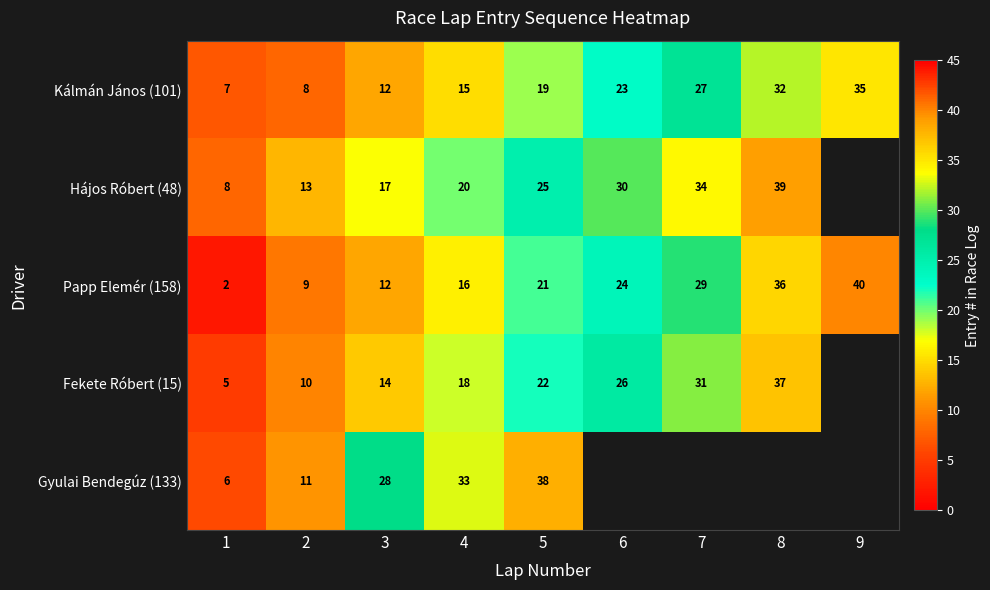

The Fekete Róbert (15) series shows 26 at 6. True or false?

True